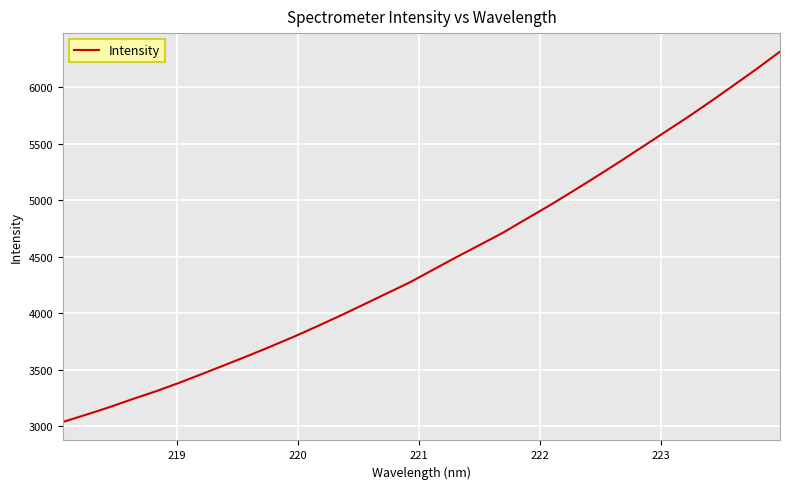

What is the maximum value shown in the chart?

6317.6